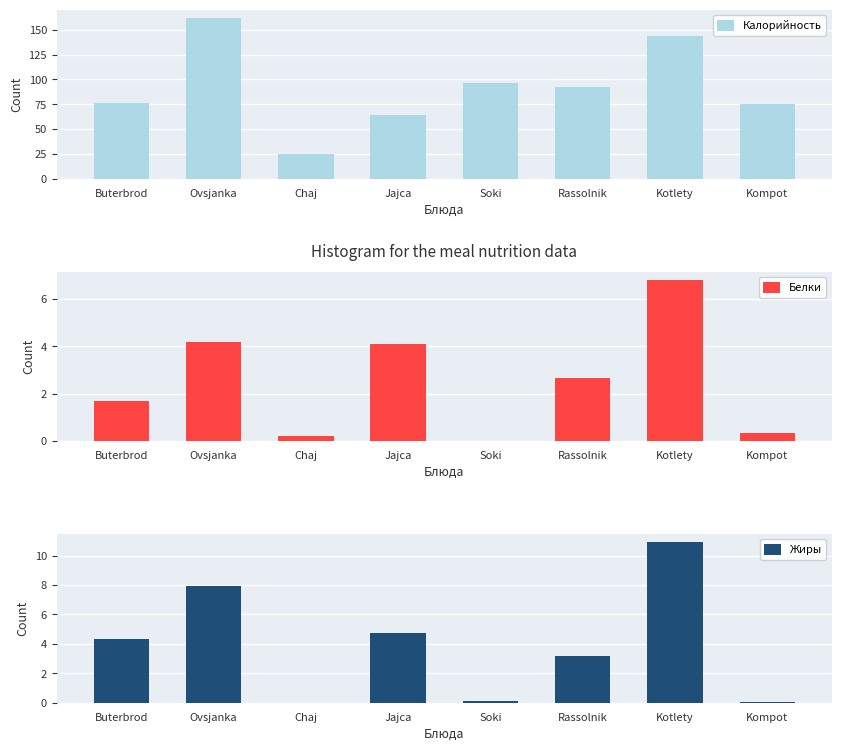

How many bars are there in each group?

3